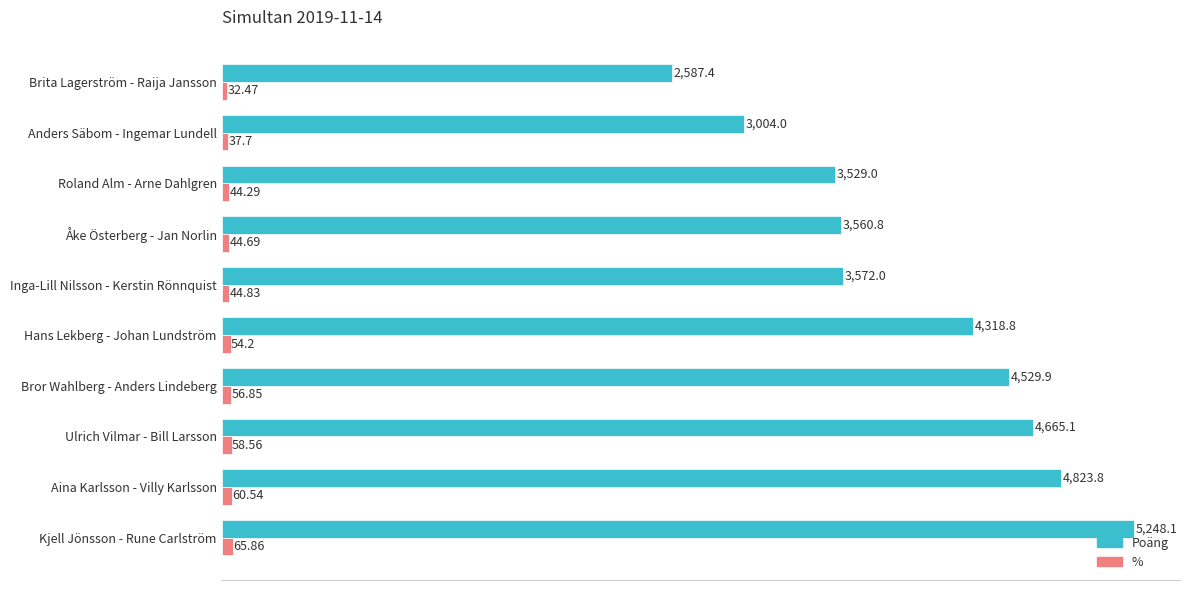

At how many categories does at least one series exceed 2773?

9